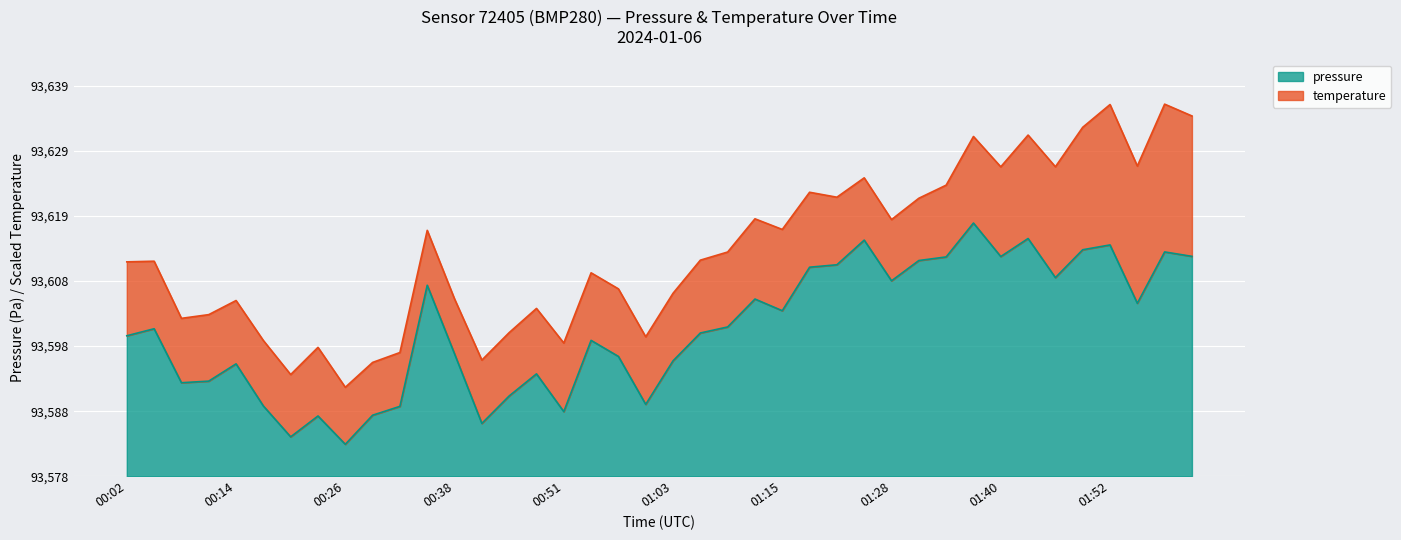

Which has a higher value, 00:26 or 01:55?

01:55